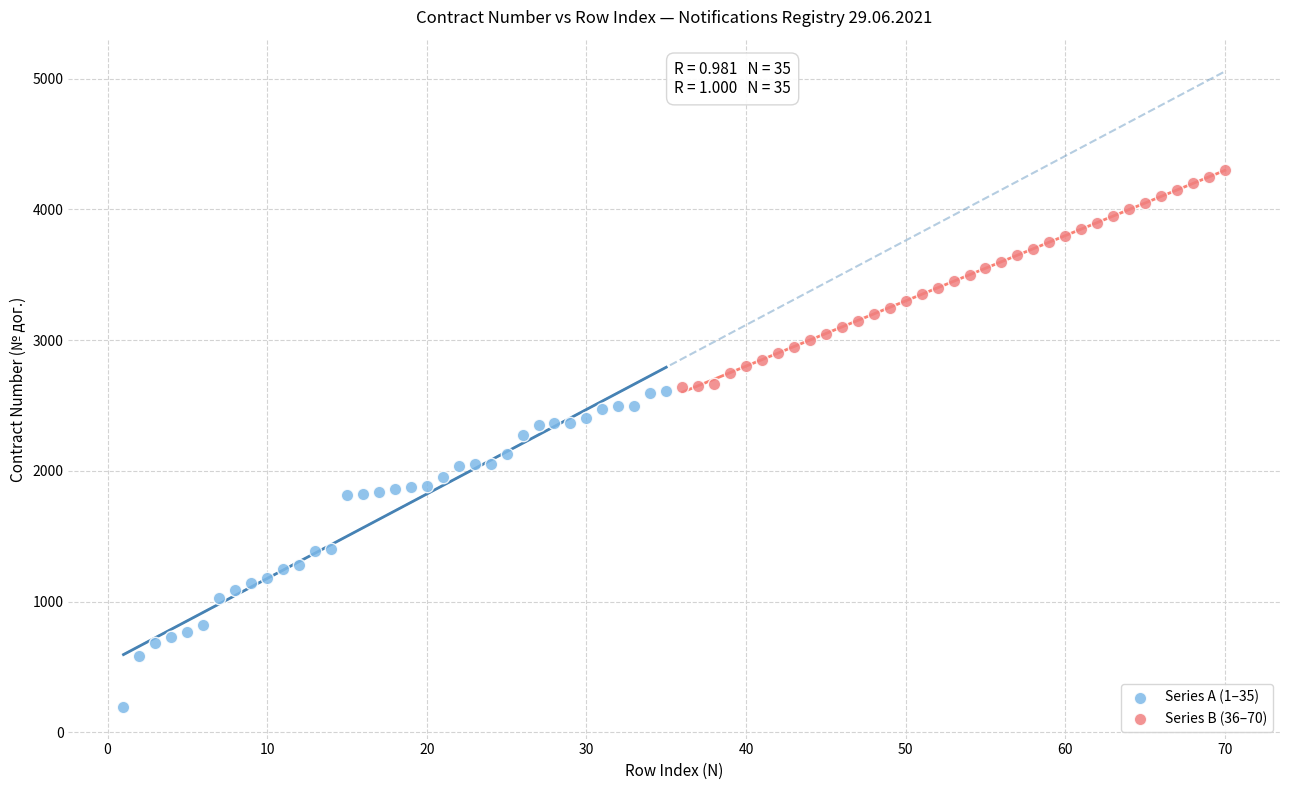

Which series has the largest Y range (max minus min)?

Series A (1–35)